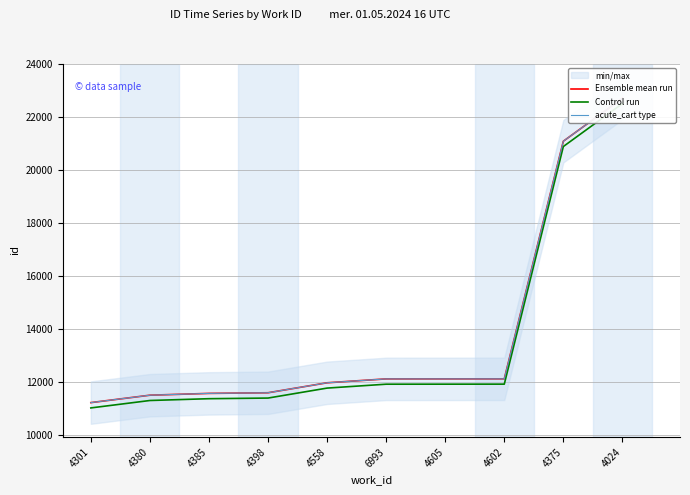

What is the difference between the second highest and second lowest values in the Control run series?

9578